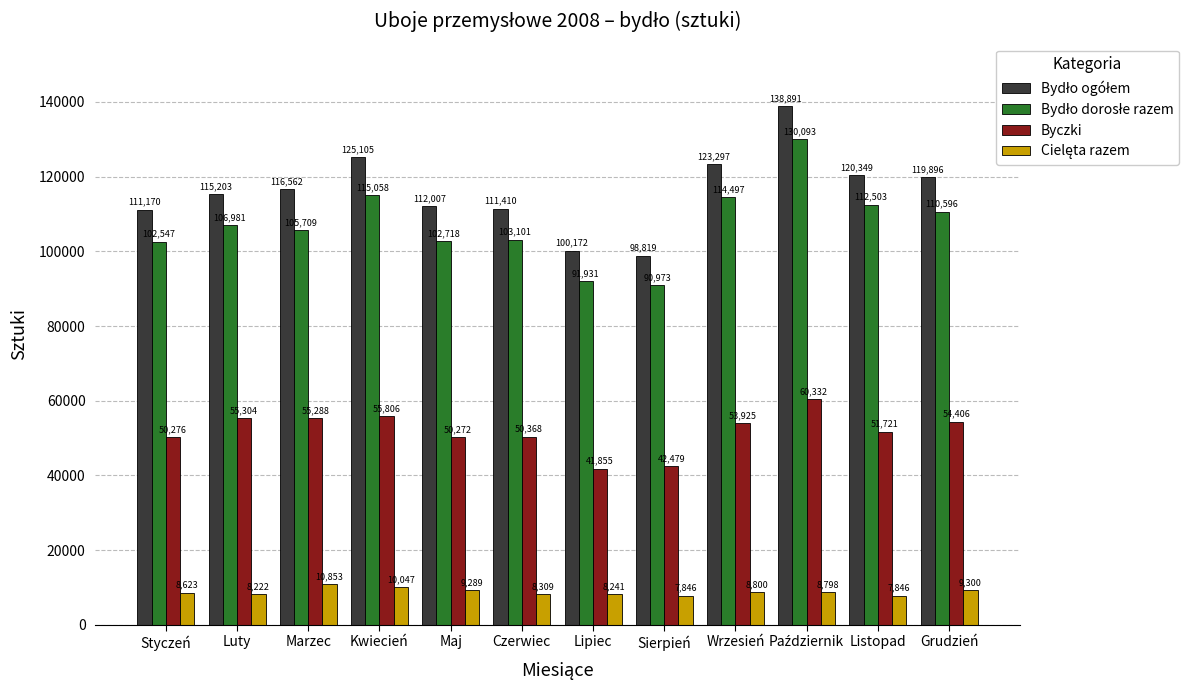

What is the label of the 6th bar from the right?

Lipiec